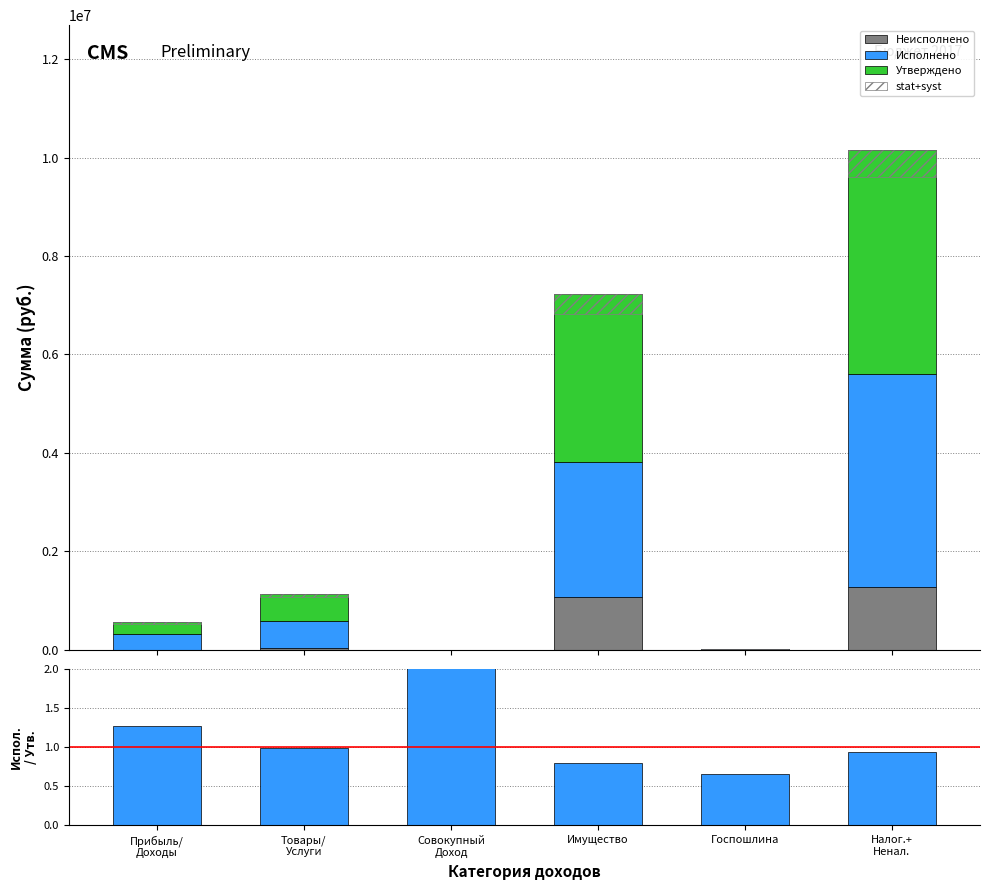

Reading left to right, extract all data points from this chart.

Неисполнено: 0.0	42210.7	0.0	1071574.7	3400.0	1284969.5
Исполнено: 312870.8	545998.3	510.8	2739587.6	6600.0	4309283.8
Утверждено: 245000.0	552700.0	0.0	3410000.0	10000.0	4557700.0
stat+syst: 29400.0	66324.0	0.0	409200.0	1200.0	546924.0
Исполнено/Утверждено: 1.3	1.0	510.8	0.8	0.7	0.9